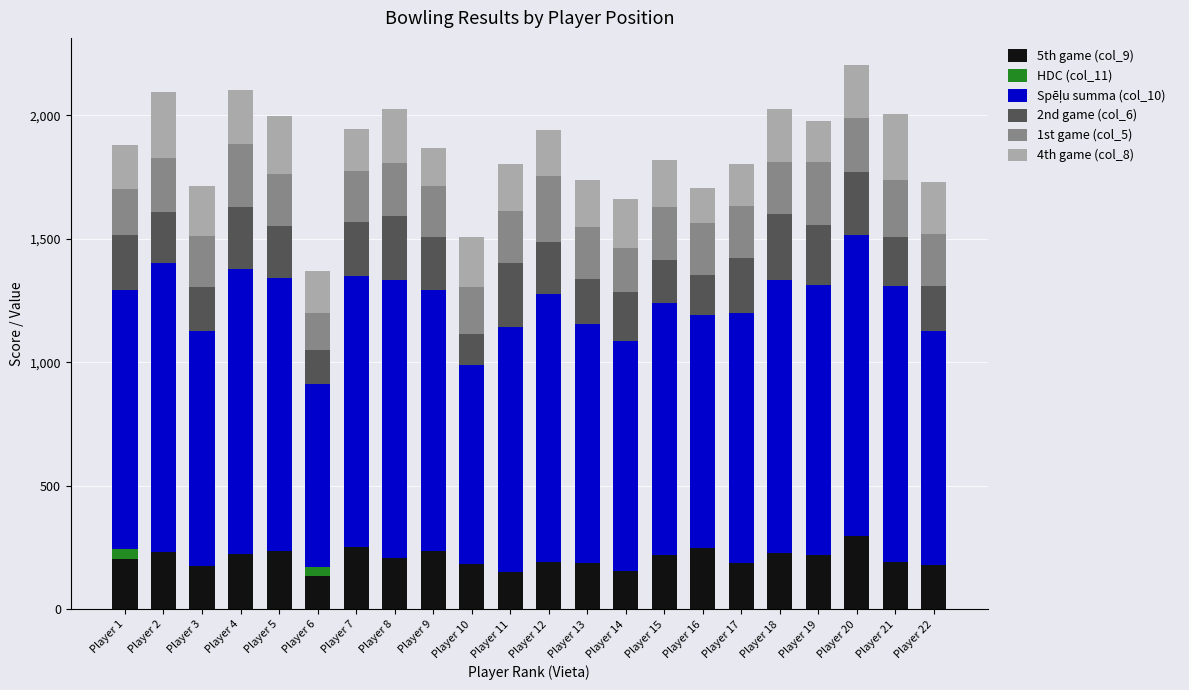

Rank the series at Player 22 from lowest to highest value.

HDC (col_11), 5th game (col_9), 2nd game (col_6), 1st game (col_5), 4th game (col_8), Spēļu summa (col_10)